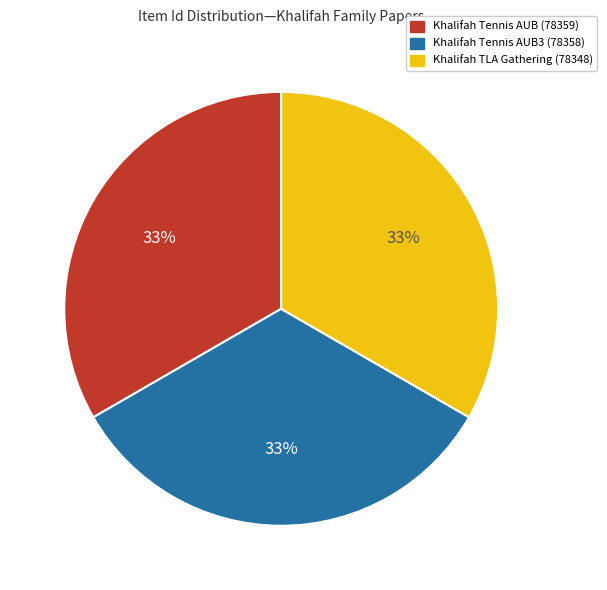

Does Khalifah TLA Gathering (78348) account for over 50% of the chart?

No